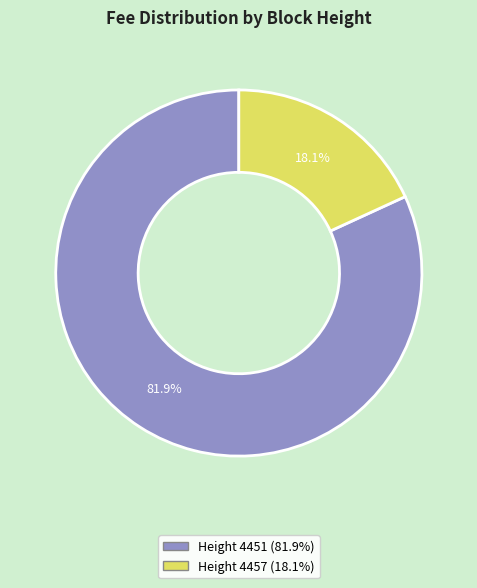

Is there a majority slice in this chart?

Yes